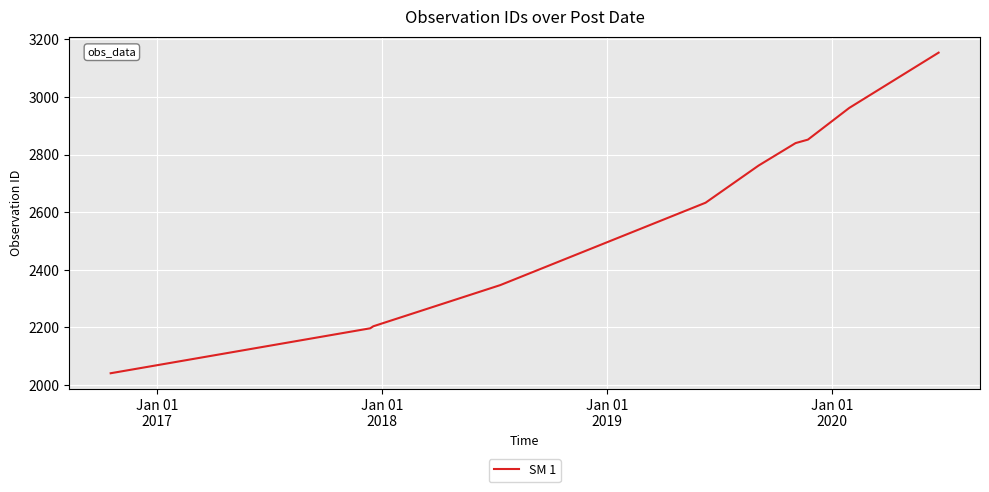

What is the minimum value shown in the chart?

2041